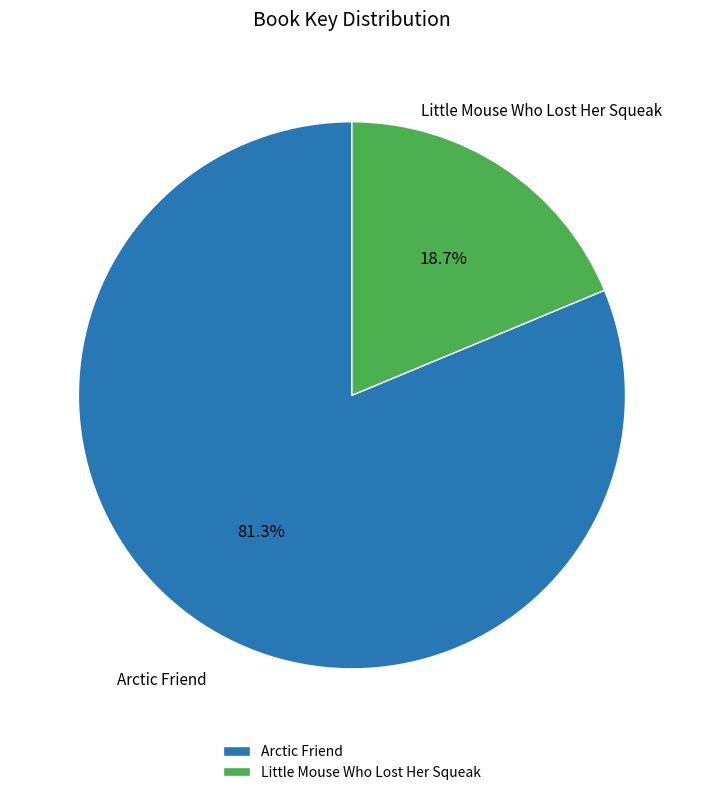

To the nearest percent, what is the average slice percentage?

50%